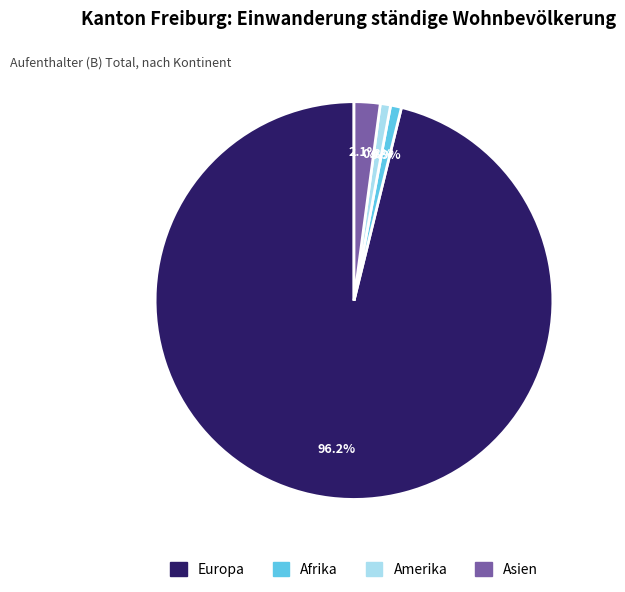

The Afrika slice represents 14% of the pie. True or false?

False